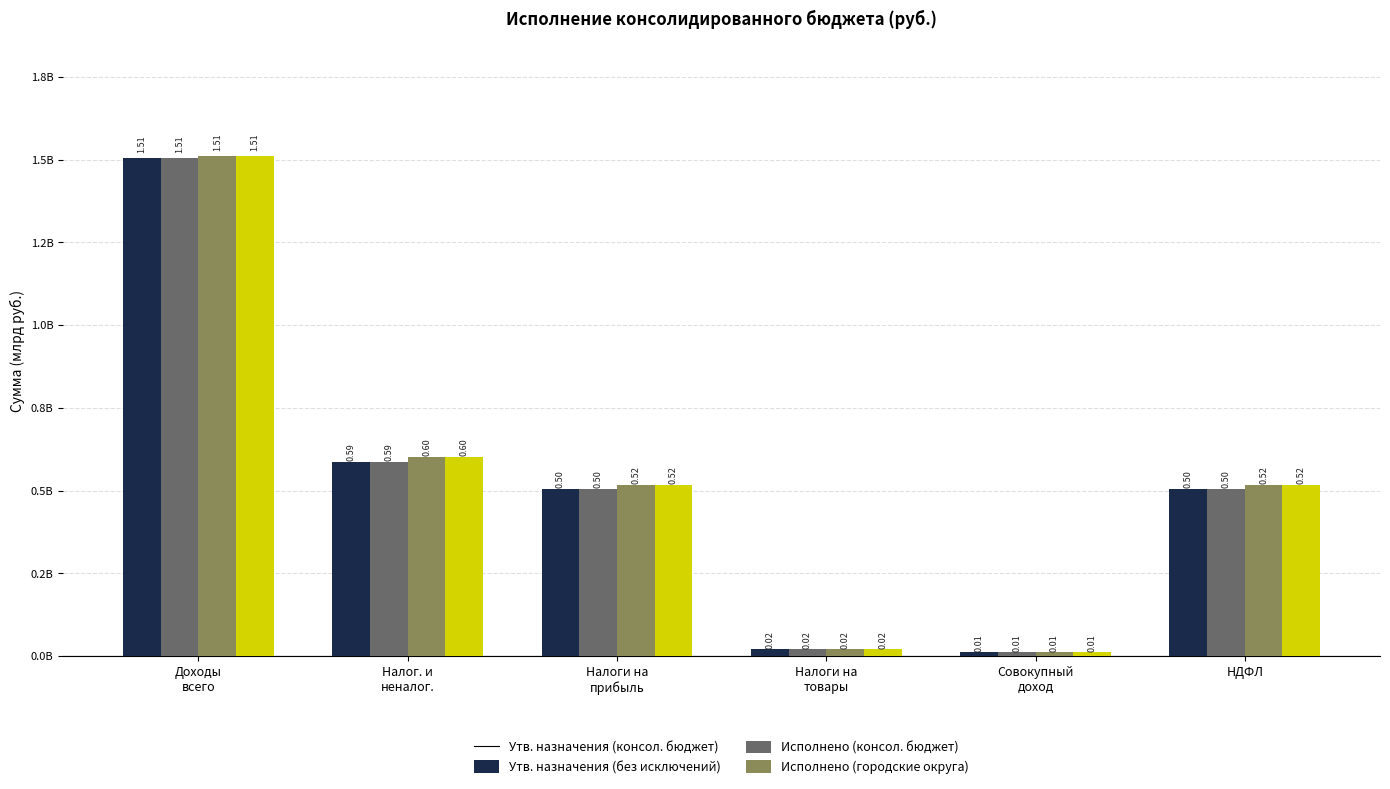

Is the value of Утв. назначения (консол. бюджет) at Налоги на
прибыль greater than the value of Исполнено (консол. бюджет) at НДФЛ?

No